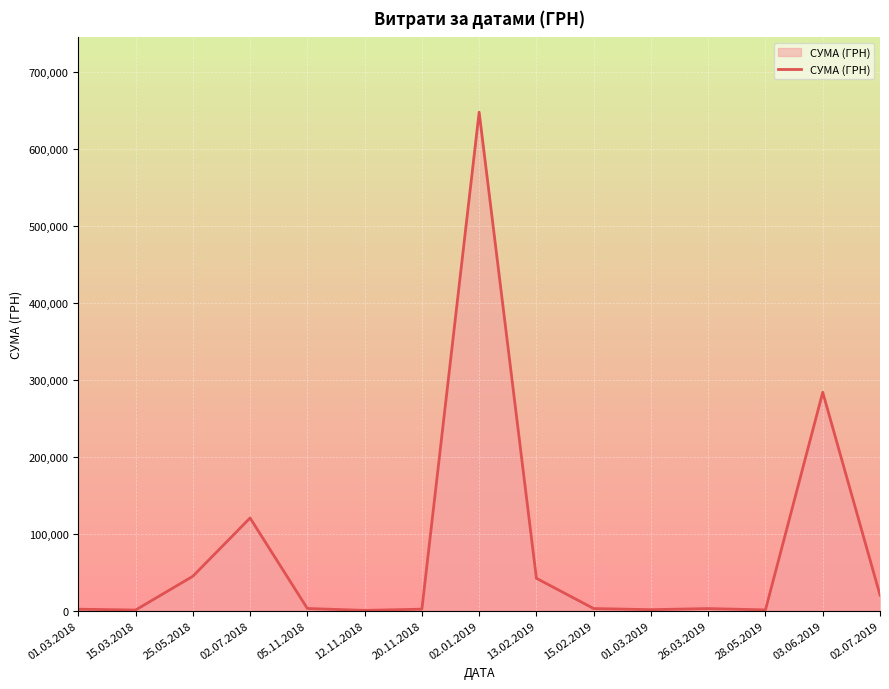

Does the chart display data point markers on the line(s)?

No